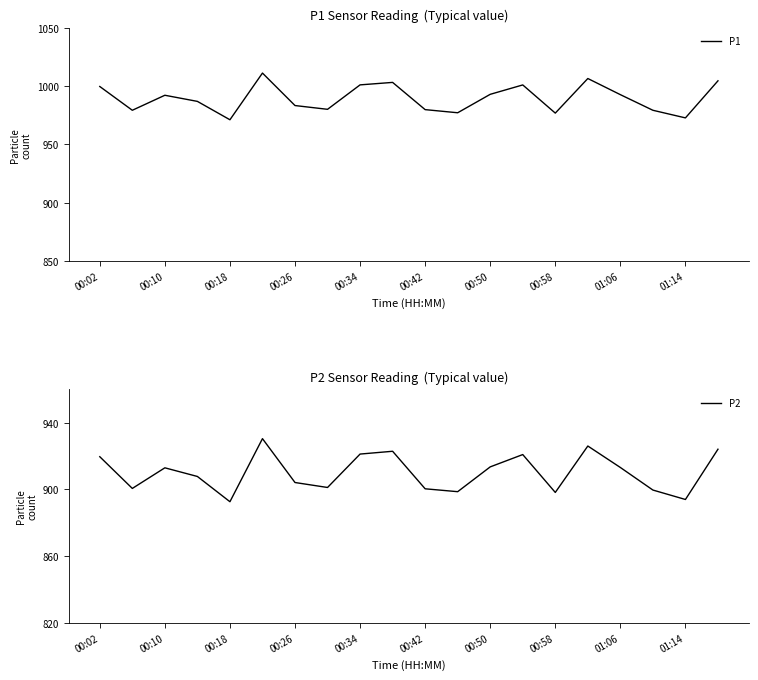

Where is the first local maximum for P1?

00:10